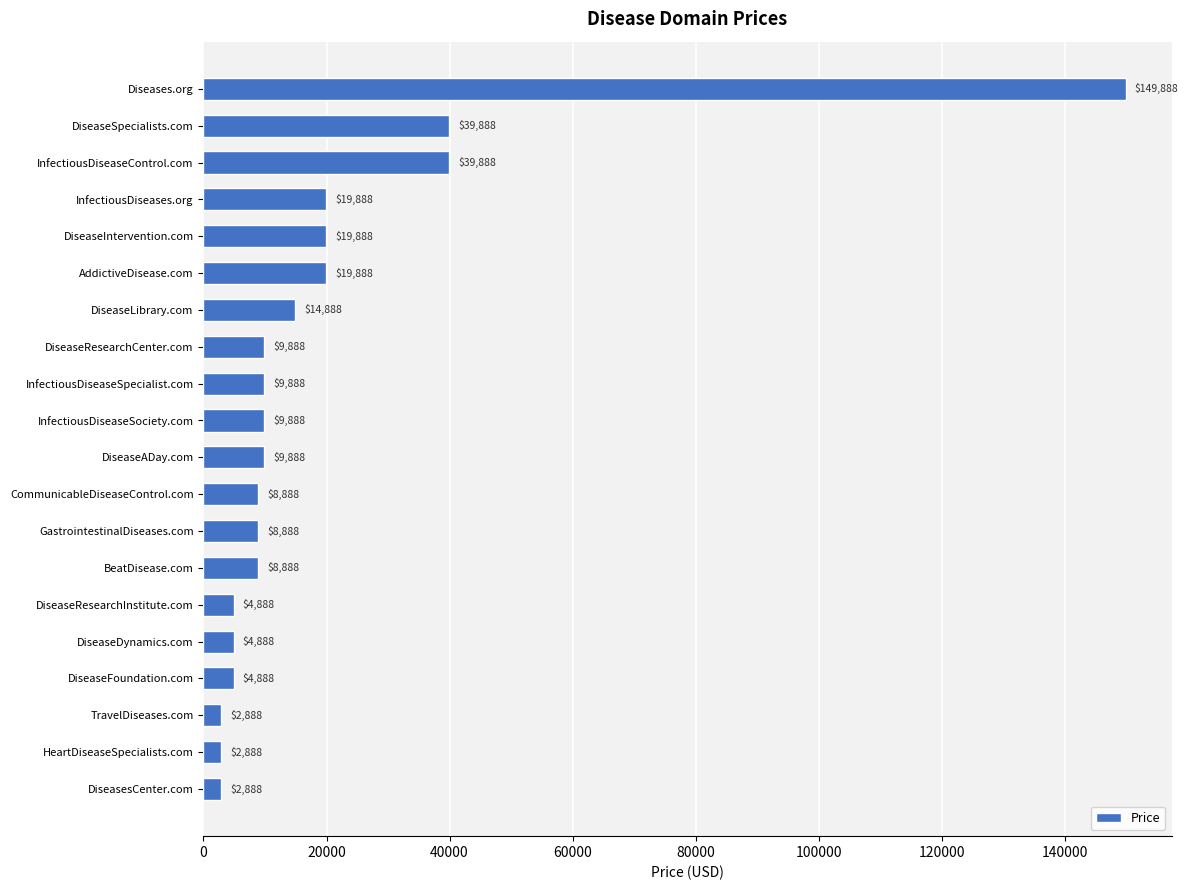

Is it true that the value at CommunicableDiseaseControl.com is 8888?

True